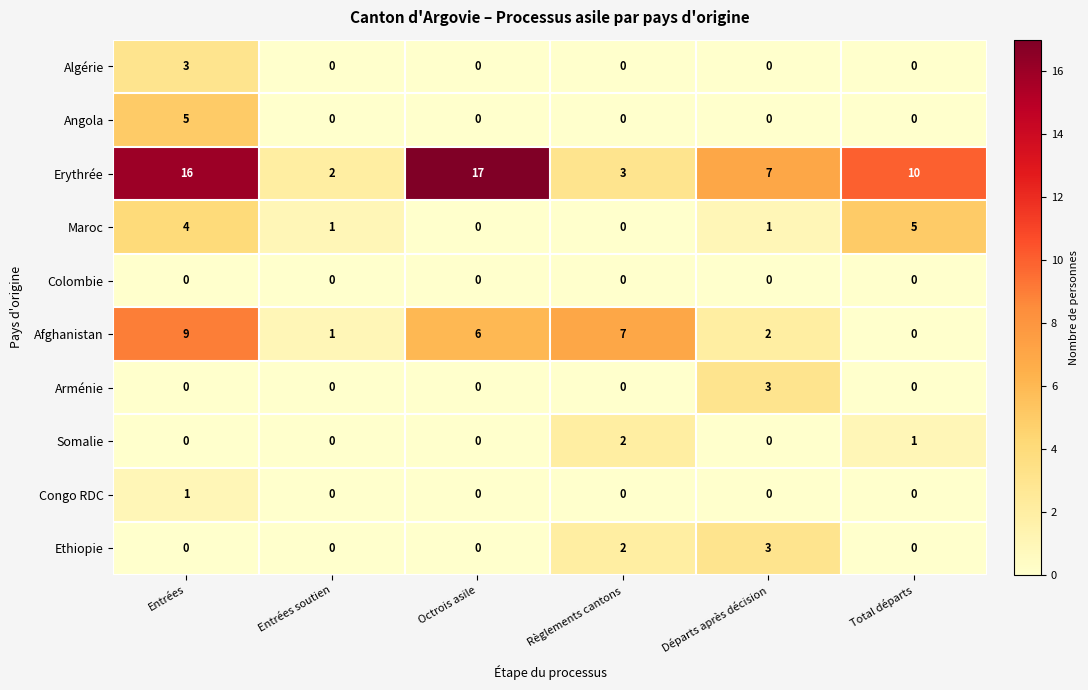

What is the maximum value for Erythrée?

17